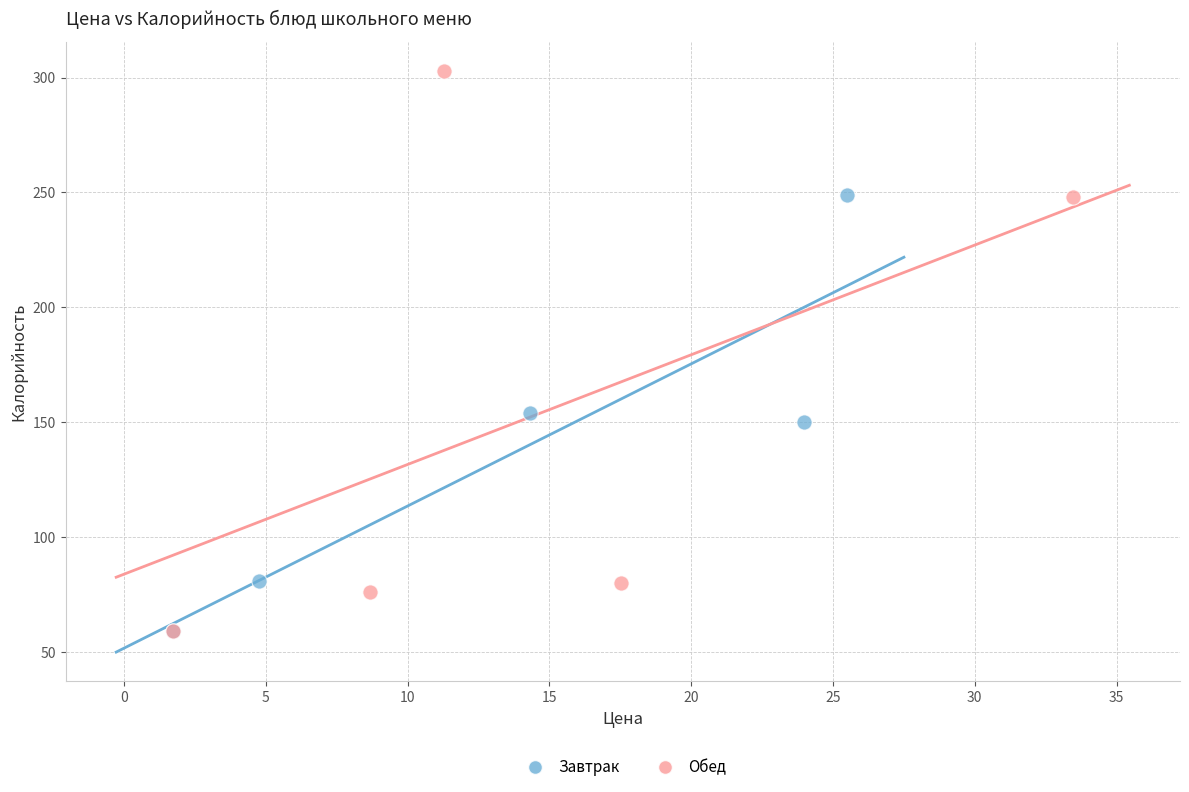

Which series has the largest Y range (max minus min)?

Обед